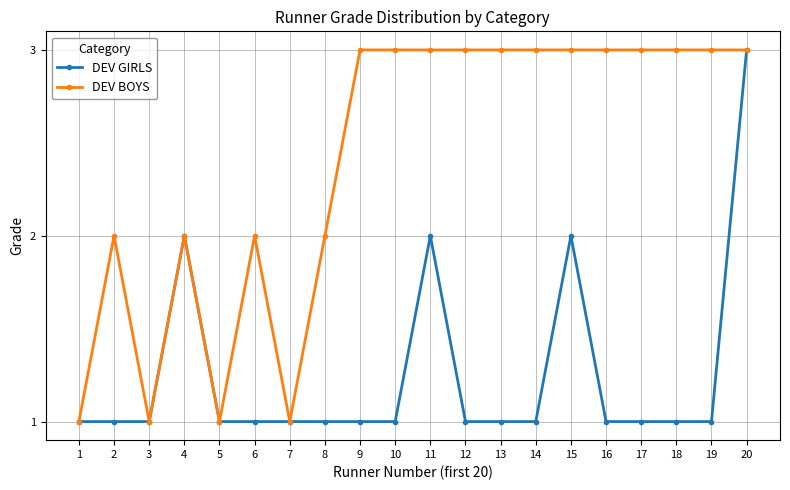

What is the minimum value shown in the chart?

1